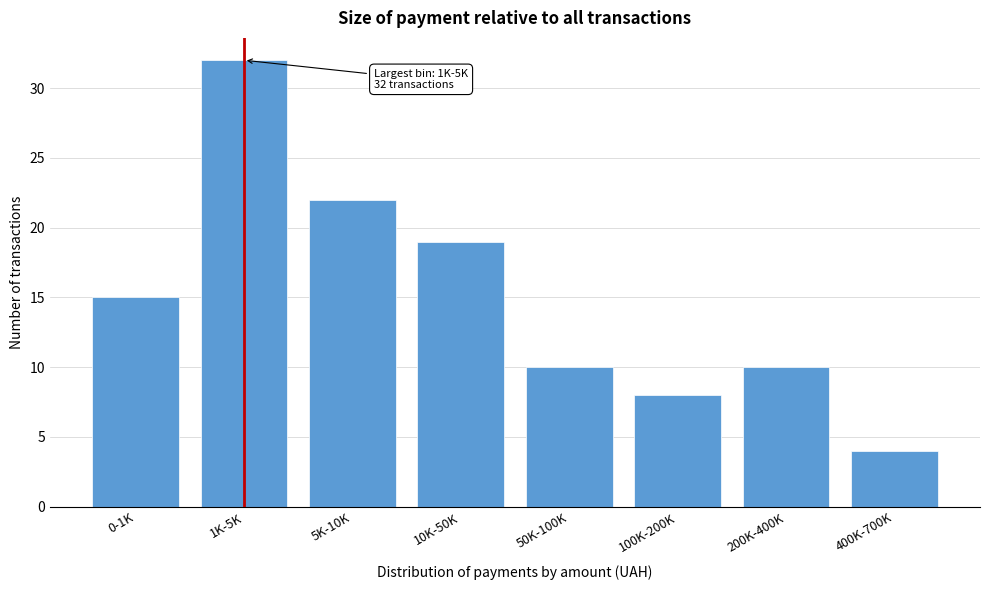

Reading left to right, extract all data points from this chart.

0-1K=15	1K-5K=32	5K-10K=22	10K-50K=19	50K-100K=10	100K-200K=8	200K-400K=10	400K-700K=4